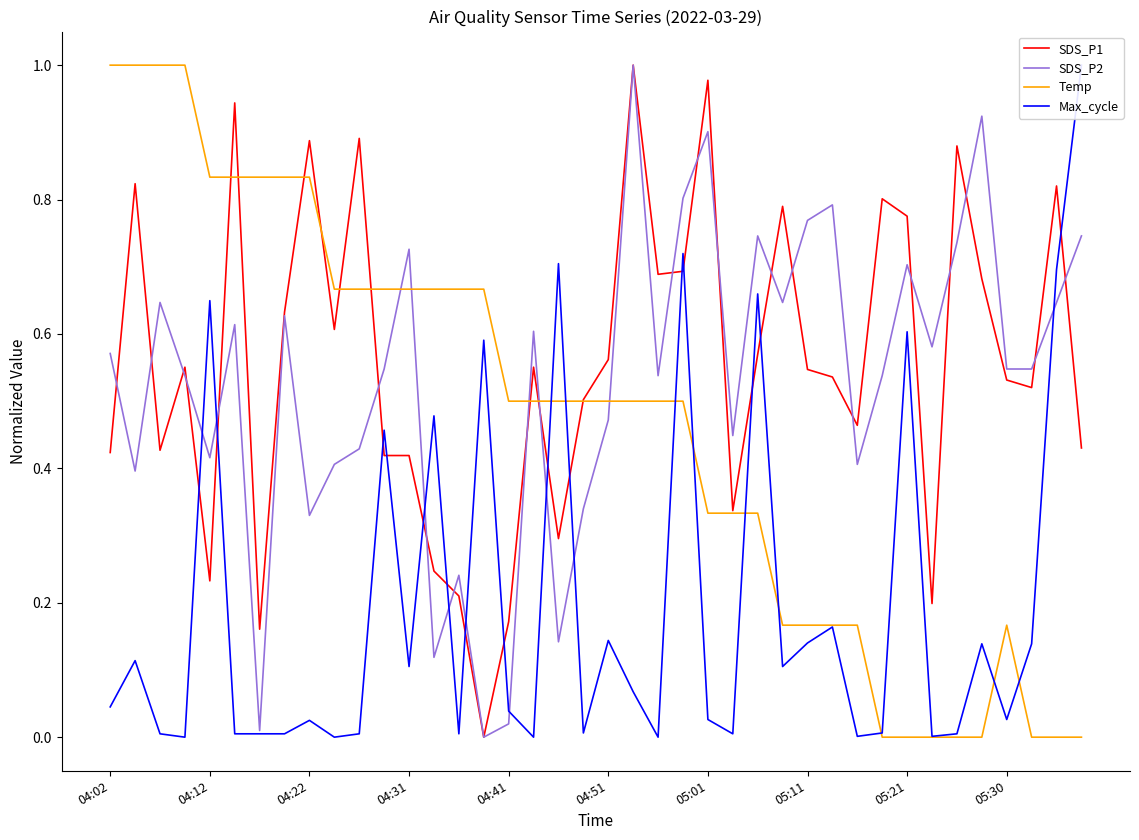

What is the spread (max minus min) of values at 15?

0.7